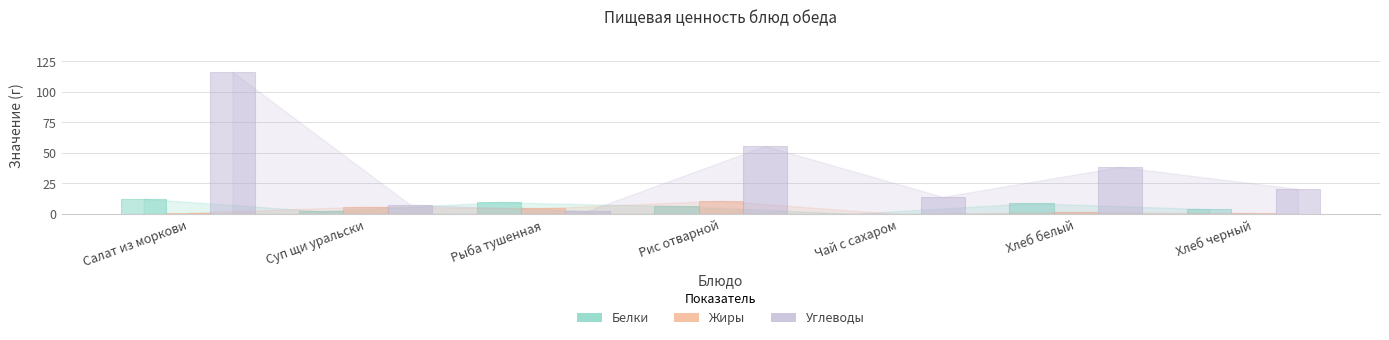

Which label corresponds to the largest value in the chart?

Салат из моркови